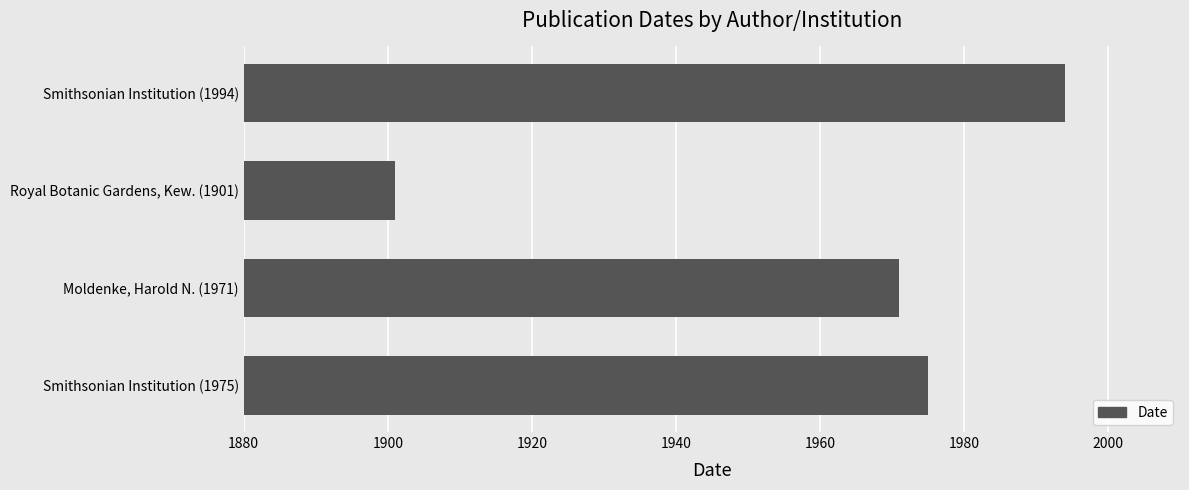

Where is the data nearest to the value 1947?

Moldenke, Harold N. (1971)